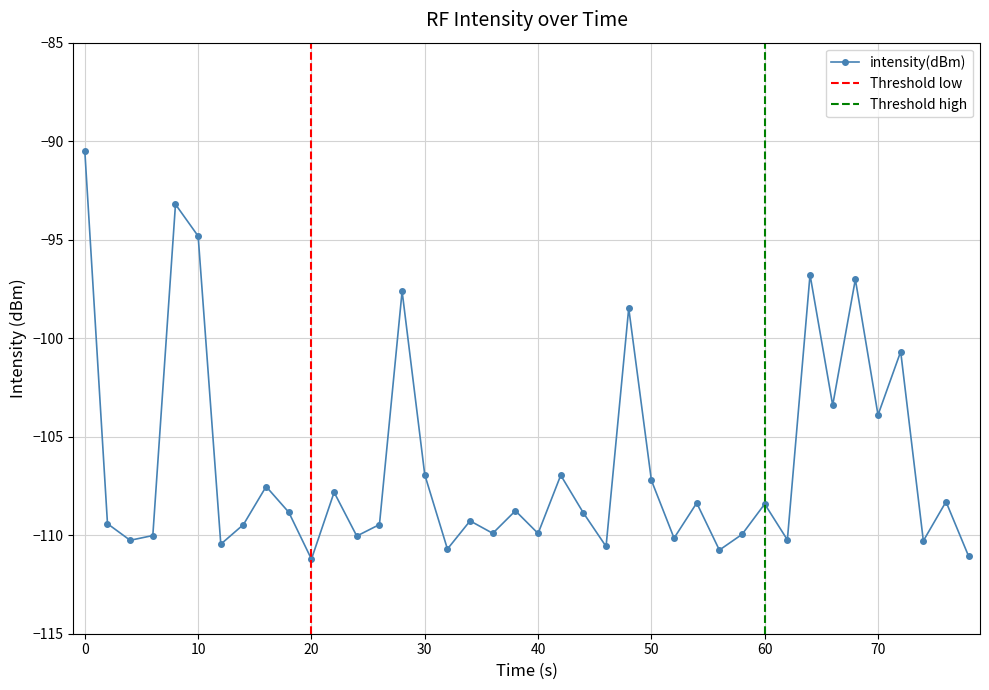

What is the lowest value of the intensity(dBm) series?

-111.2